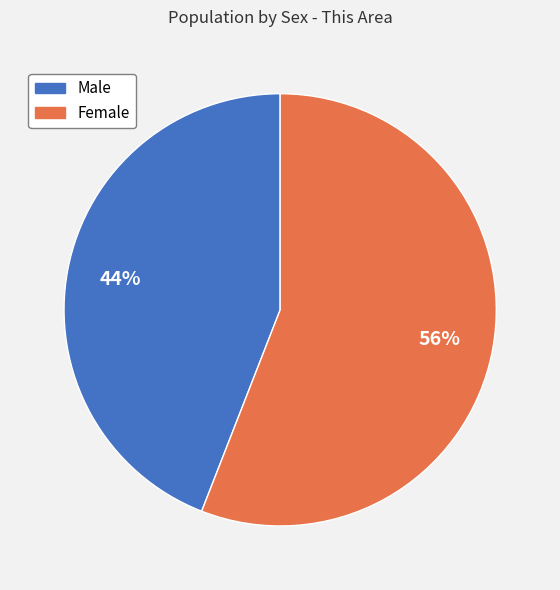

To the nearest percent, what portion does Male represent?

44%